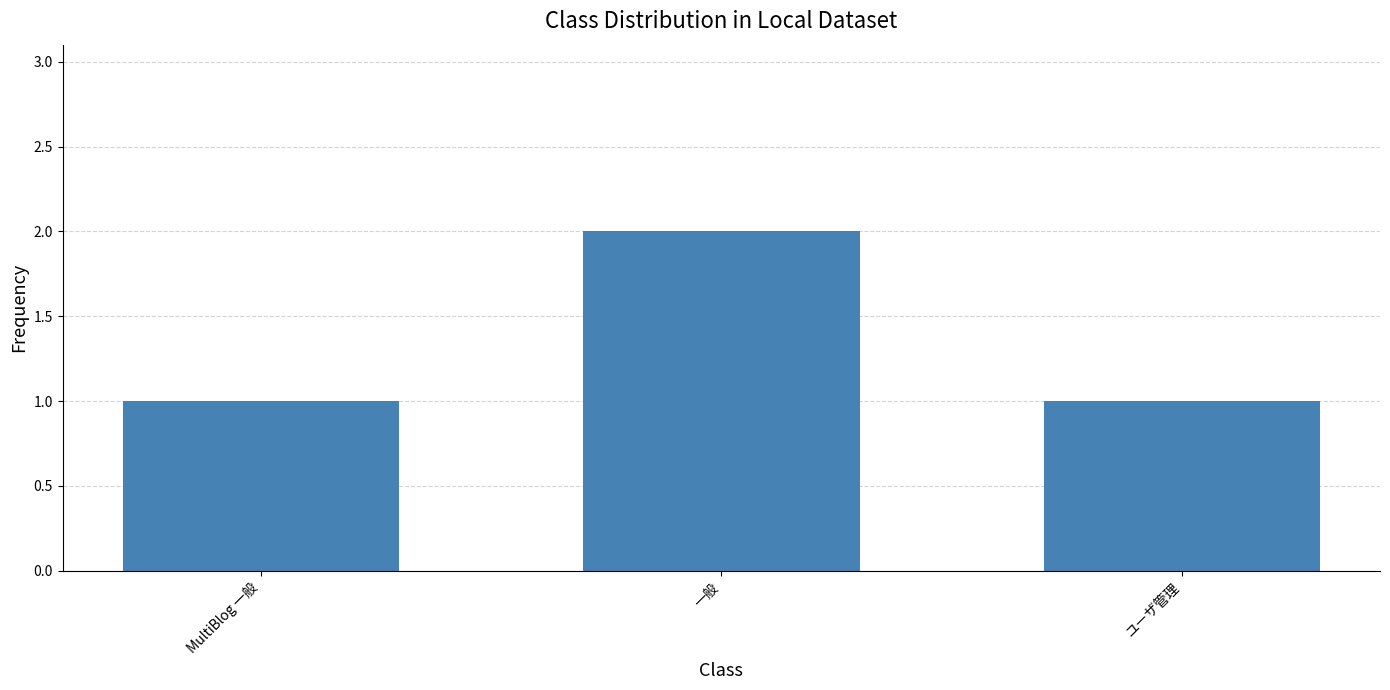

What is the change in value from MultiBlog 一般 to 一般?

+1